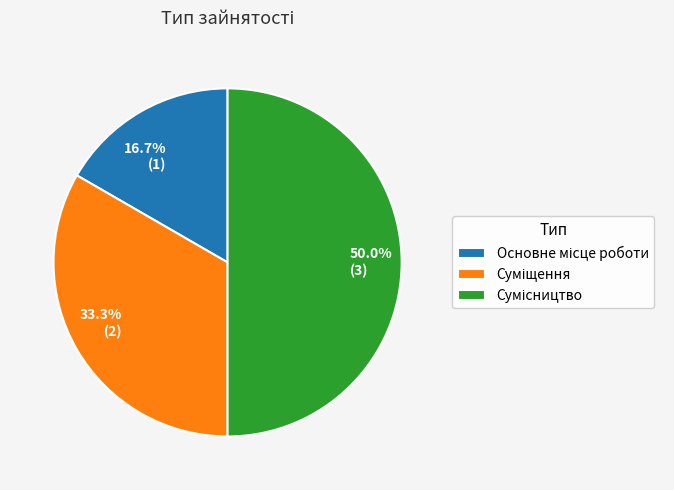

How much of the chart is everything except 33.3% (2)?

66.7%